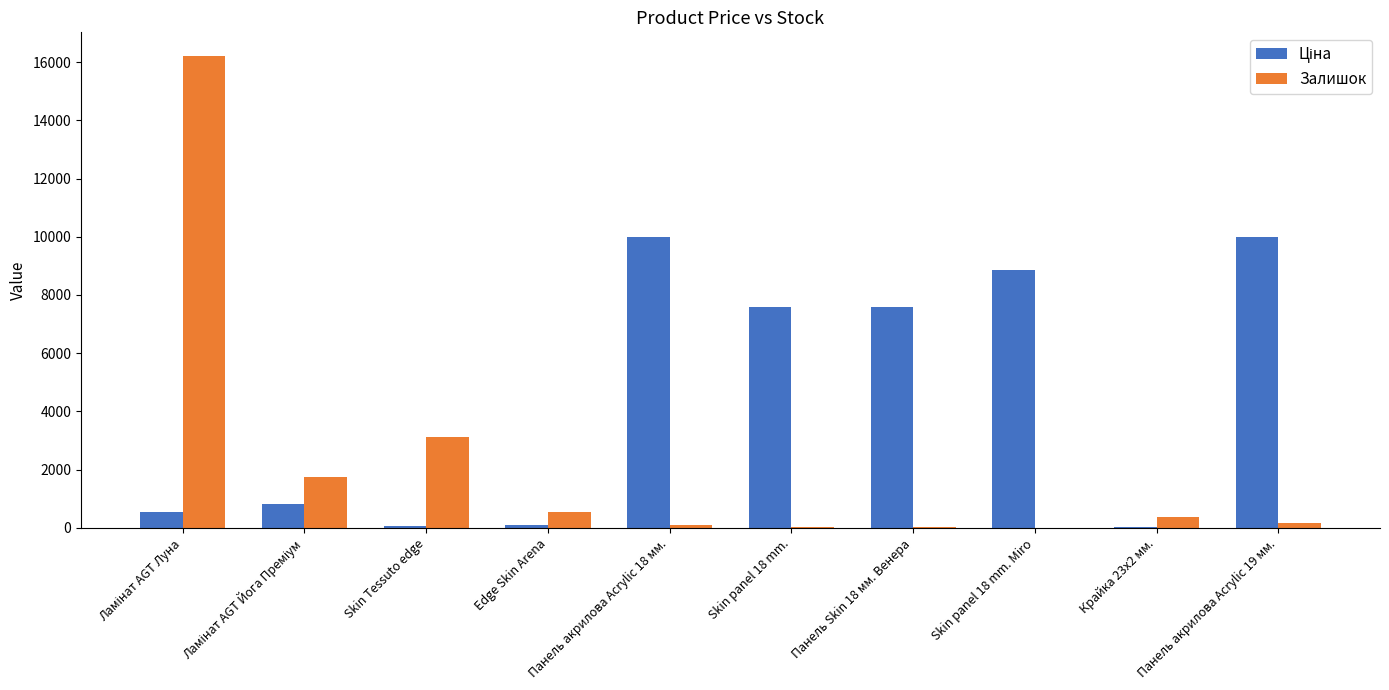

True or false: Залишок has a value of 4730.3 at Skin Tessuto edge.

False